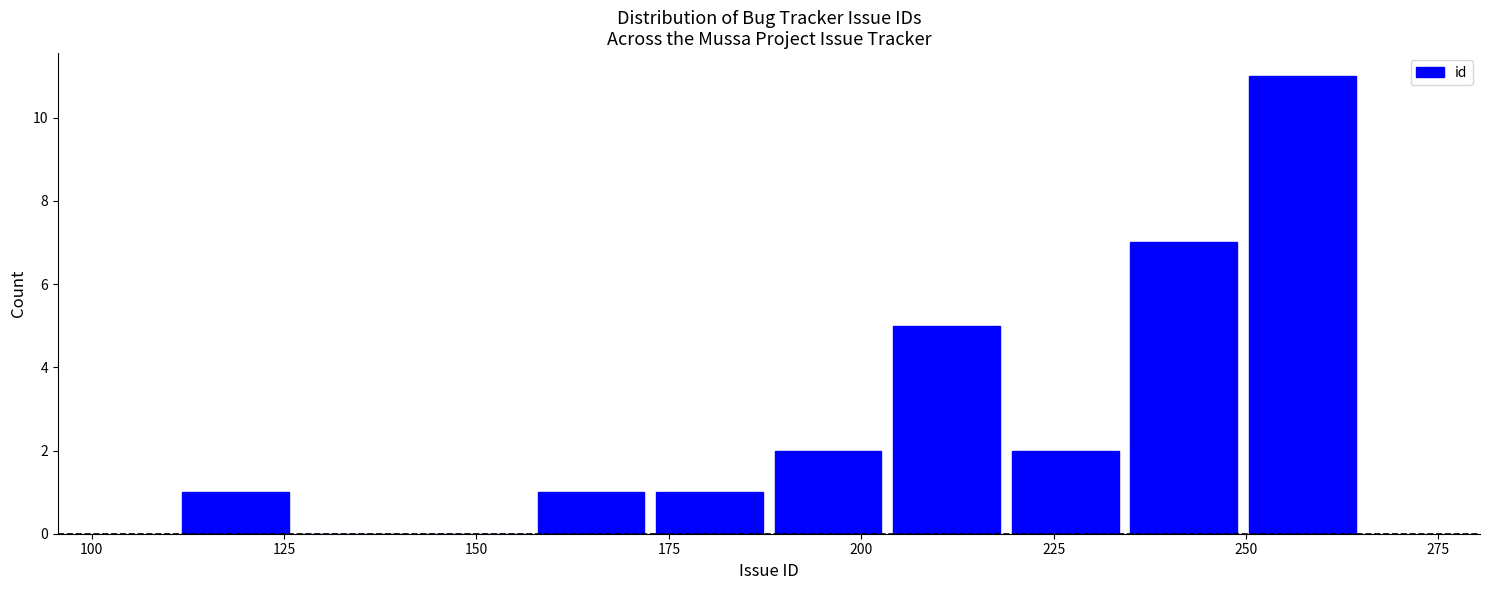

Read against the x-axis, roughly where is the centre of the tallest bar?

255